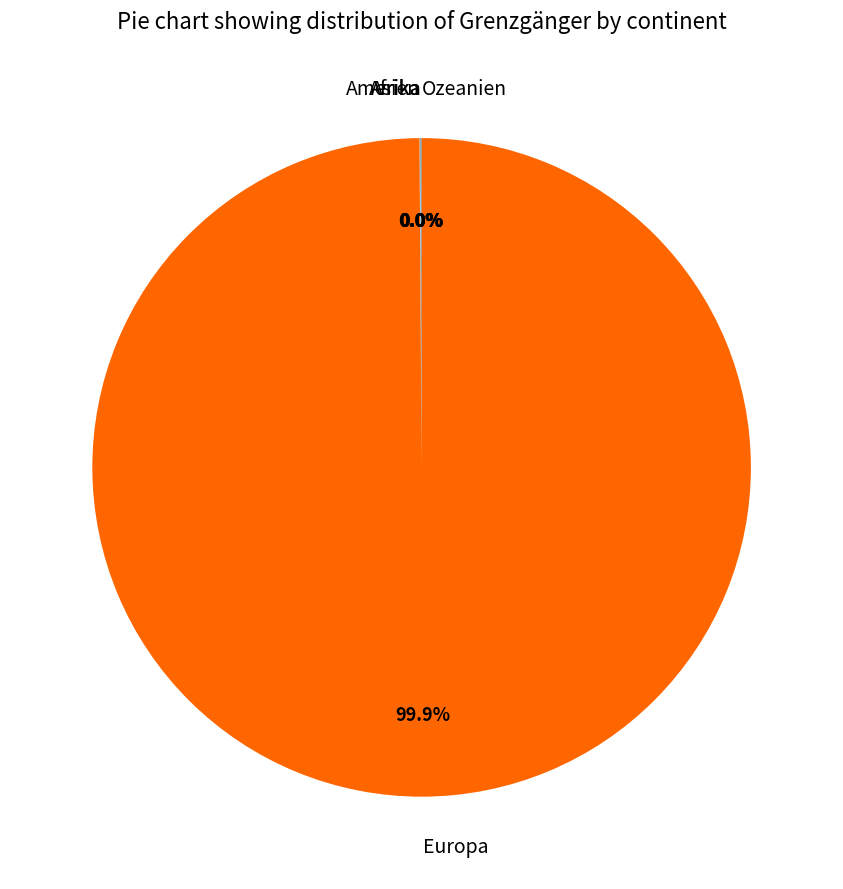

Which slice is the largest?

Europa